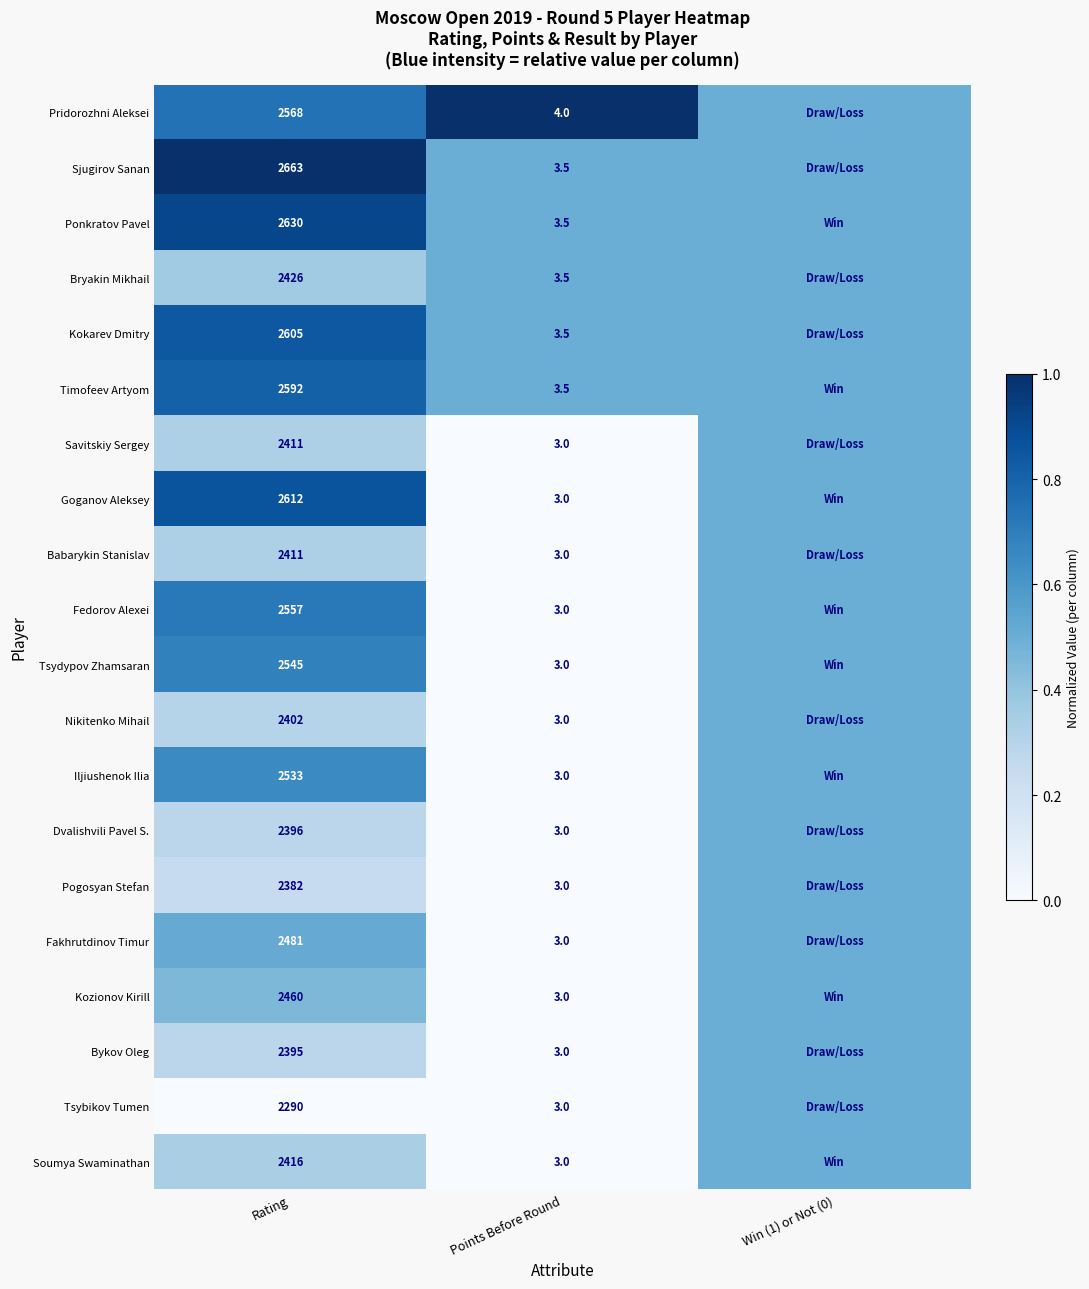

The value of Nikitenko Mihail at Rating is 867.9. True or false?

False